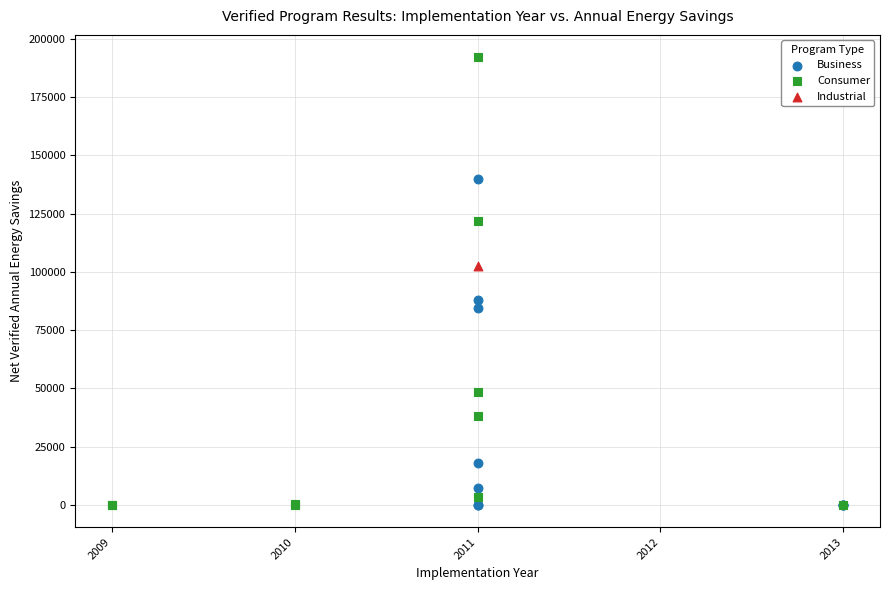

What are all the series names shown in the legend?

Business, Consumer, Industrial